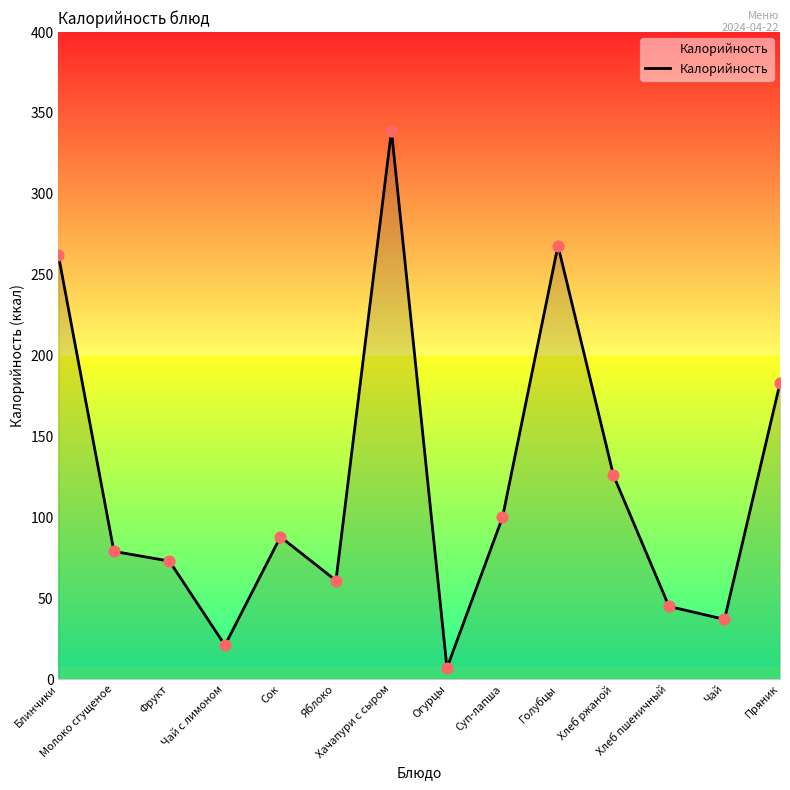

Approximately how many times larger is the value at Хлеб ржаной compared to Голубцы?

0.5